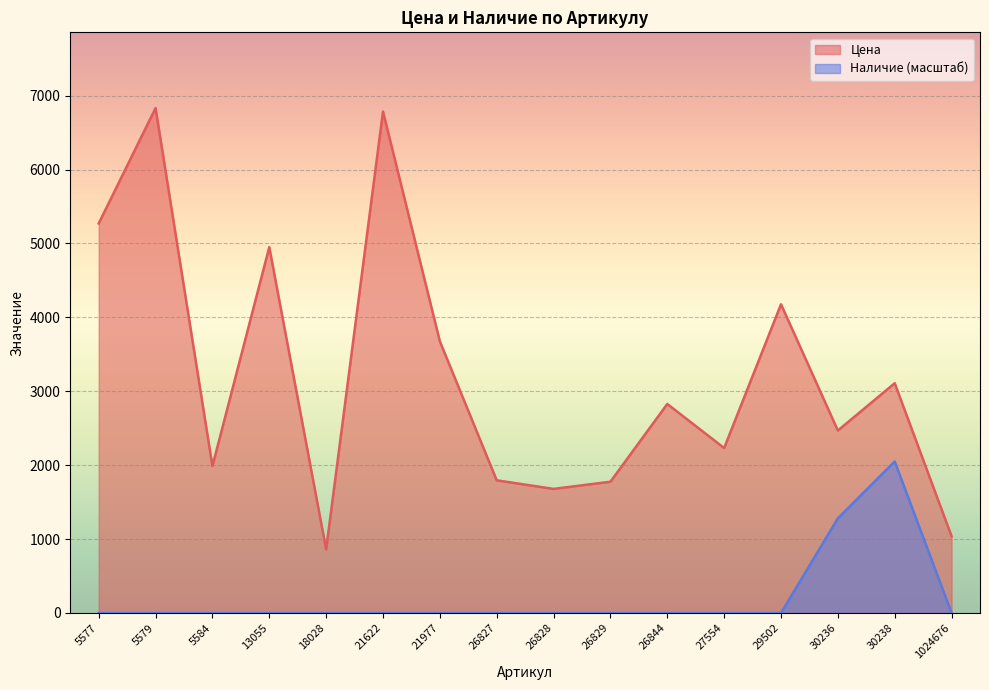

What is the difference between the Цена values at 21977 and 5584?

1688.0